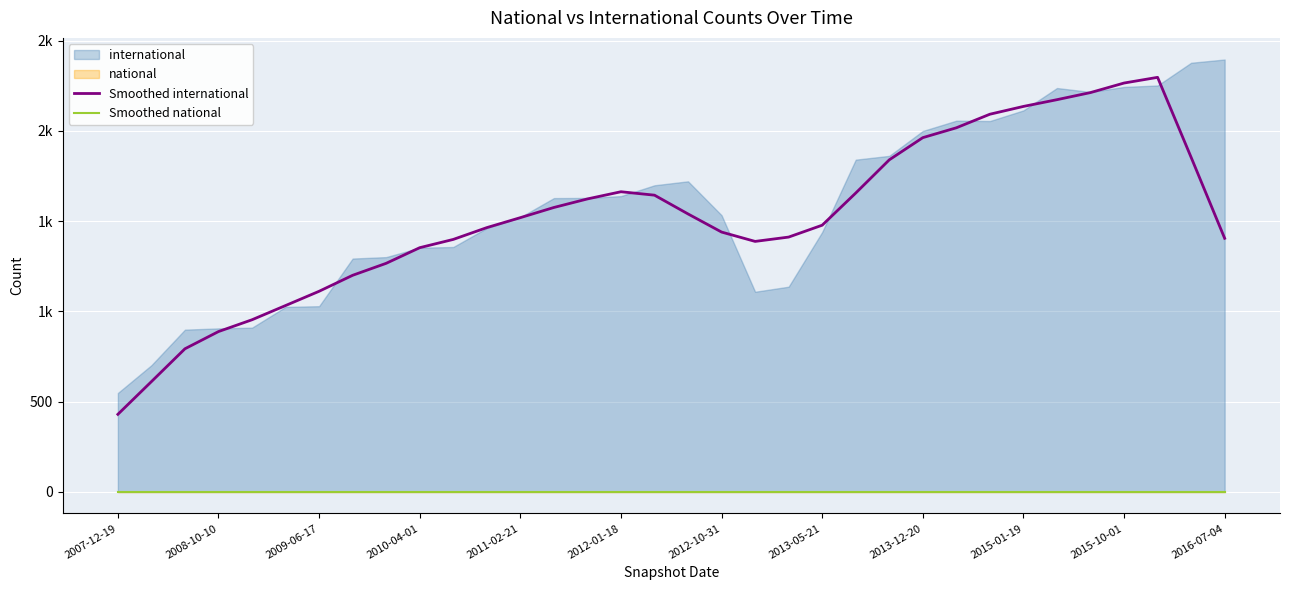

Count the number of categories in the chart.

34